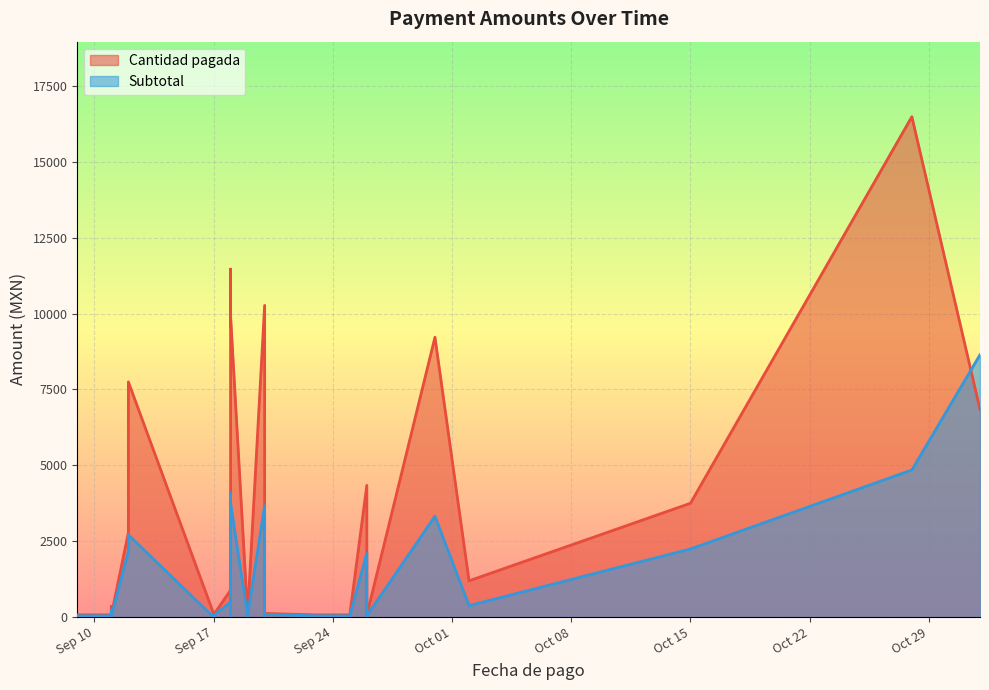

How many intersections are there between Cantidad pagada and Subtotal?

2